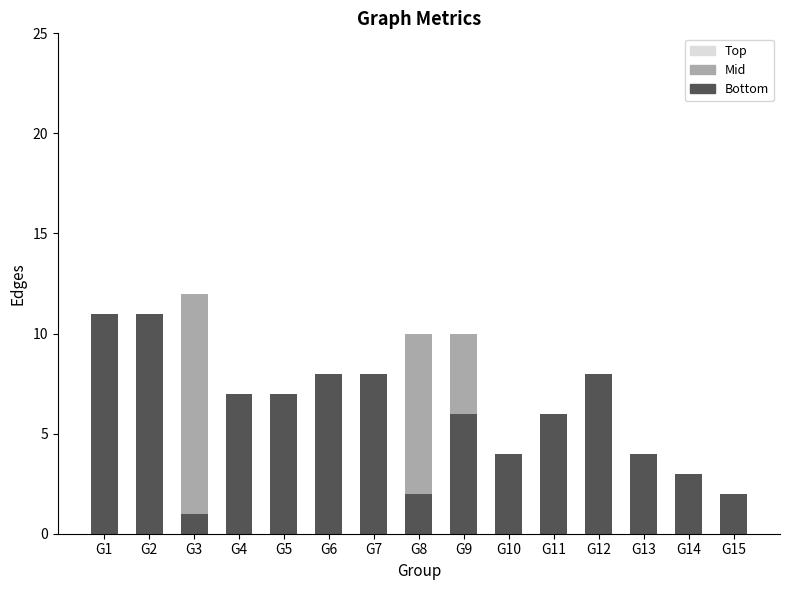

The Bottom series shows 11 at G4. True or false?

False